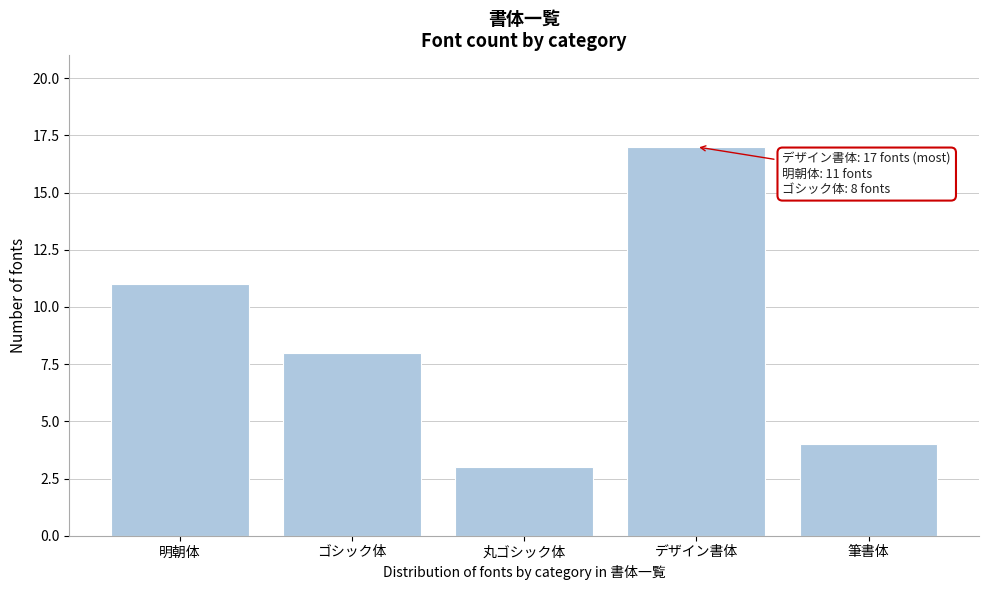

Reading right to left, extract all data points from this chart.

4	17	3	8	11